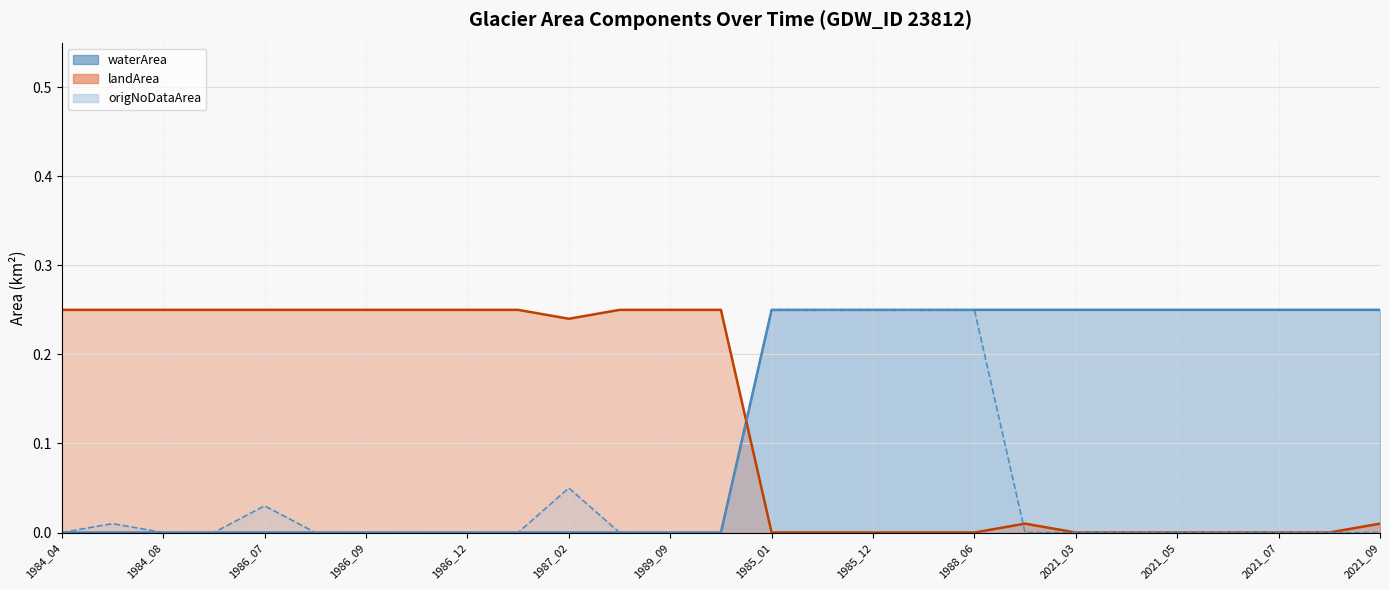

Reading right to left, what are all the values shown in this chart?

waterArea: 0.2	0.2	0.2	0.2	0.2	0.2	0.2	0.2	0.2	0.2	0.2	0.2	0.2	0.0	0.0	0.0	0.0	0.0	0.0	0.0	0.0	0.0	0.0	0.0	0.0	0.0	0.0
landArea: 0.0	0.0	0.0	0.0	0.0	0.0	0.0	0.0	0.0	0.0	0.0	0.0	0.0	0.2	0.2	0.2	0.2	0.2	0.2	0.2	0.2	0.2	0.2	0.2	0.2	0.2	0.2
origNoDataArea: 0.0	0.0	0.0	0.0	0.0	0.0	0.0	0.0	0.2	0.2	0.2	0.2	0.2	0.0	0.0	0.0	0.1	0.0	0.0	0.0	0.0	0.0	0.0	0.0	0.0	0.0	0.0